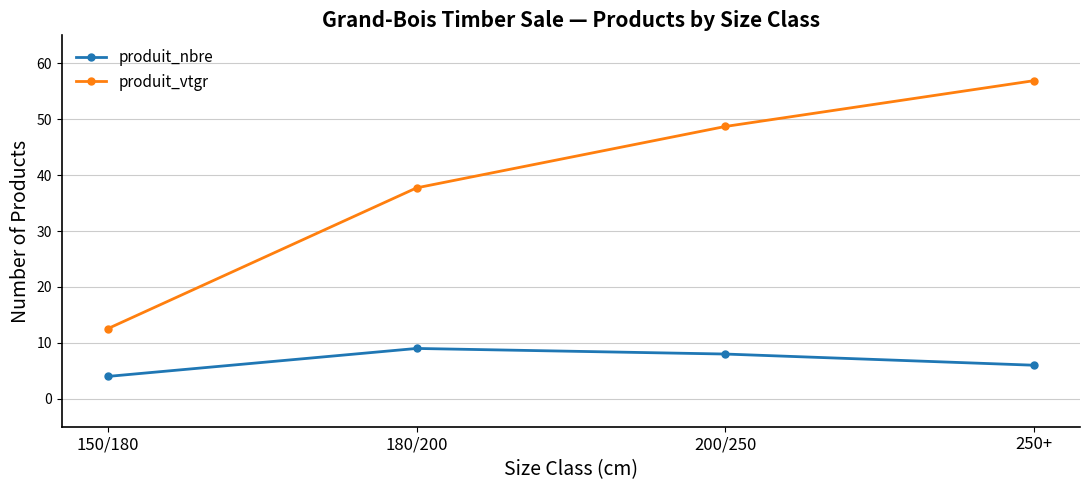

At which category does the chart reach its minimum across all series?

150/180